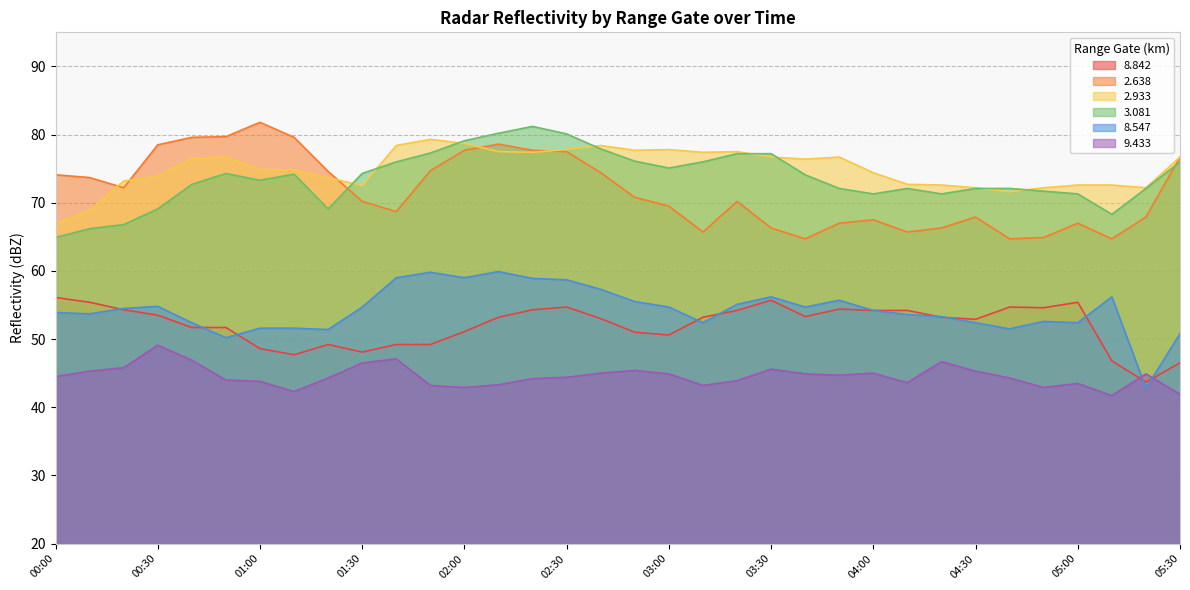

True or false:   9.433 and   2.933 cross at least once.

False